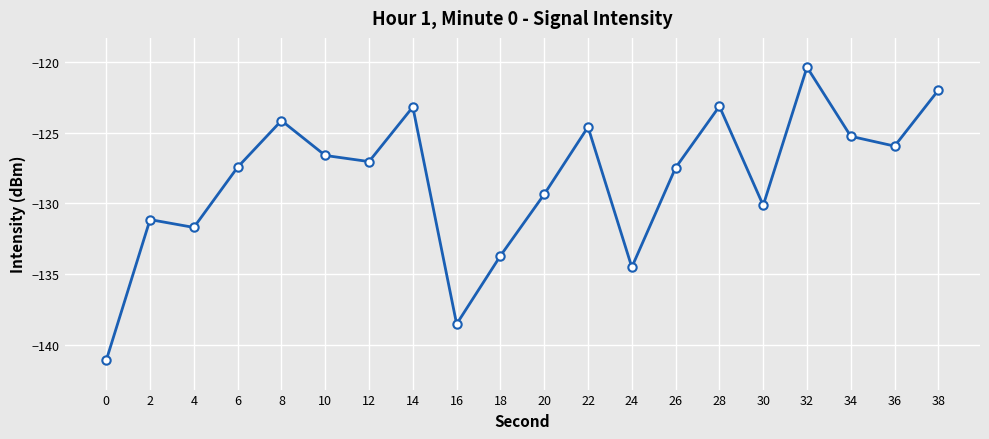

At which label is the value closest to -130?

30